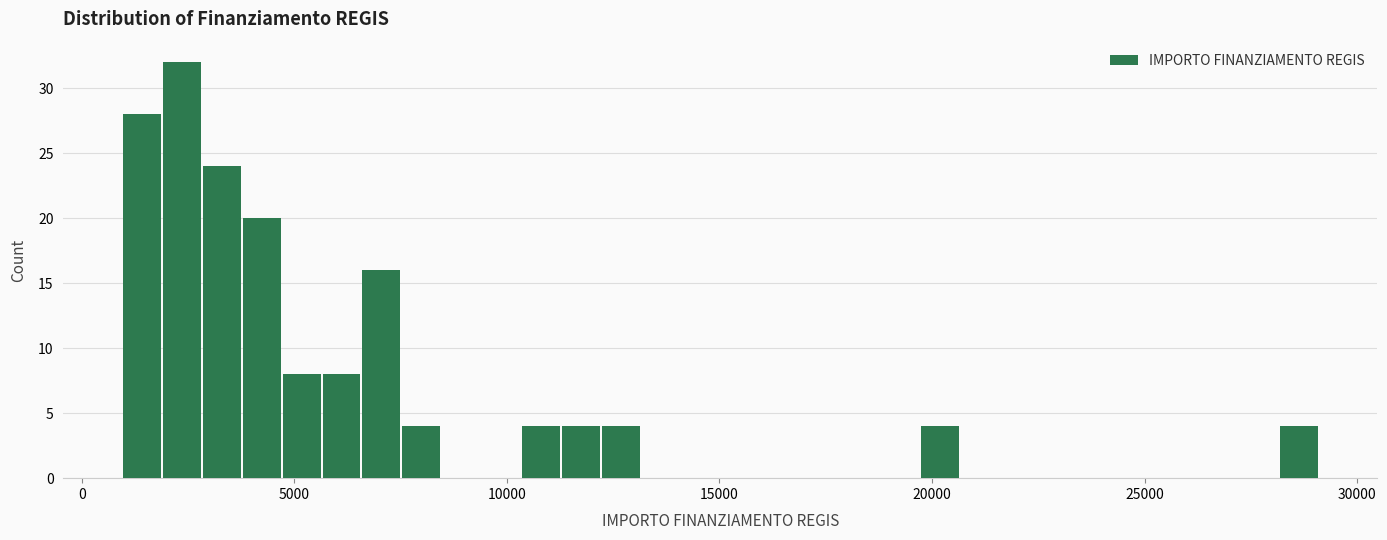

Around what value on the x-axis is the tallest bar? Give the approximate position of its centre, as read against the axis.

2500